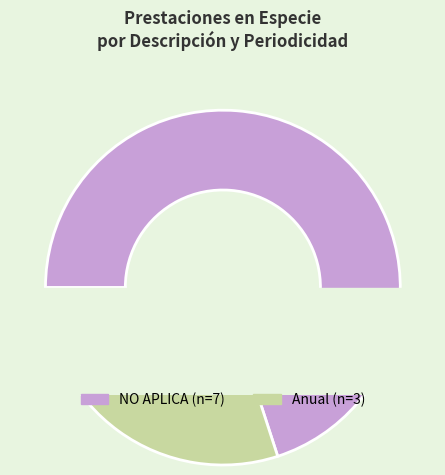

Is NO APLICA the majority of the pie?

Yes